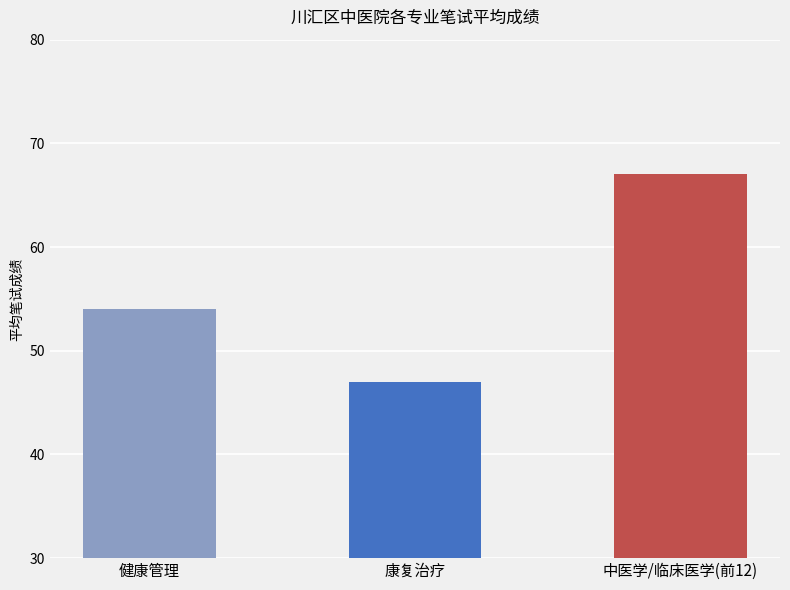

Does the chart contain stacked bars?

No